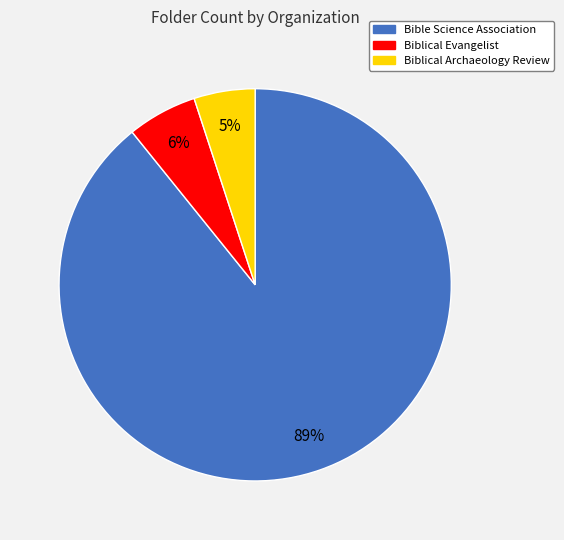

The Bible Science Association slice represents 89% of the pie. True or false?

True